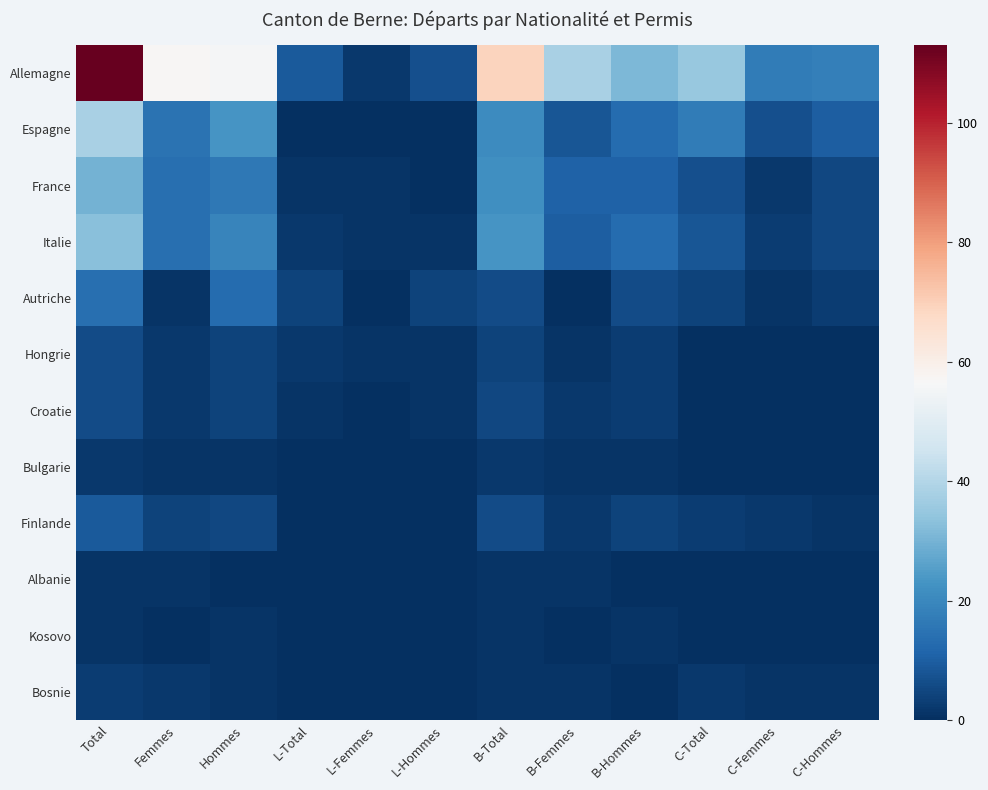

How many data points does each series have?

12